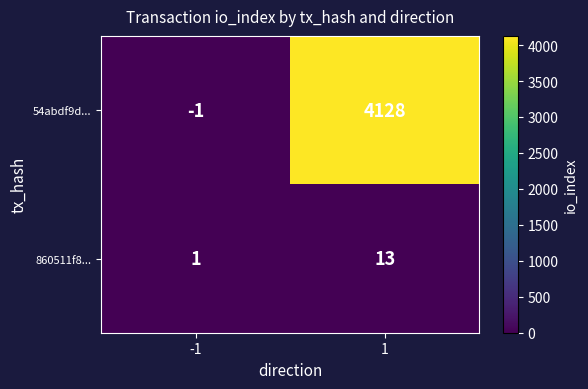

Which series has the widest spread of values?

54abdf9d...